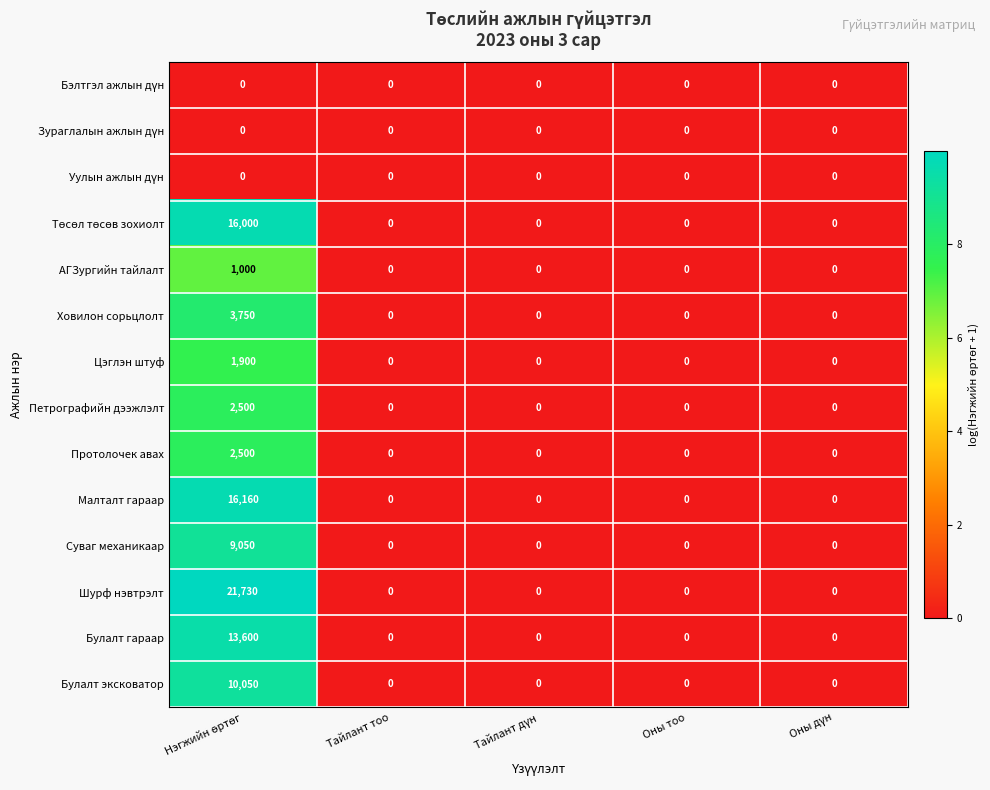

At how many categories does at least one series exceed 4?

1